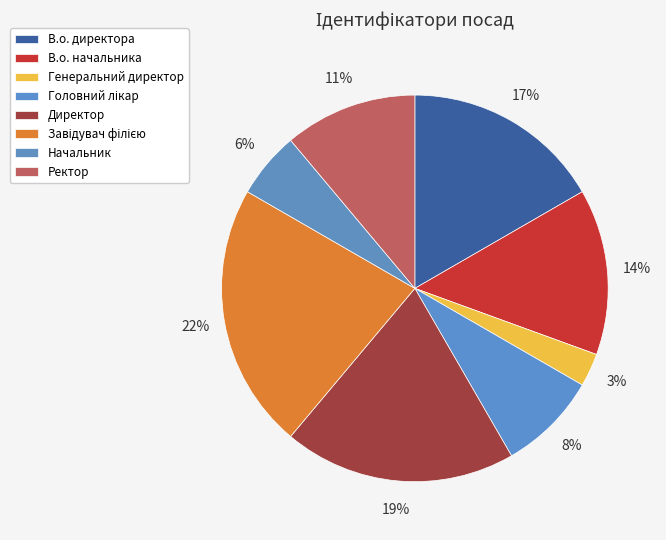

What percentage is the Завідувач філією slice, to the nearest percent?

22%